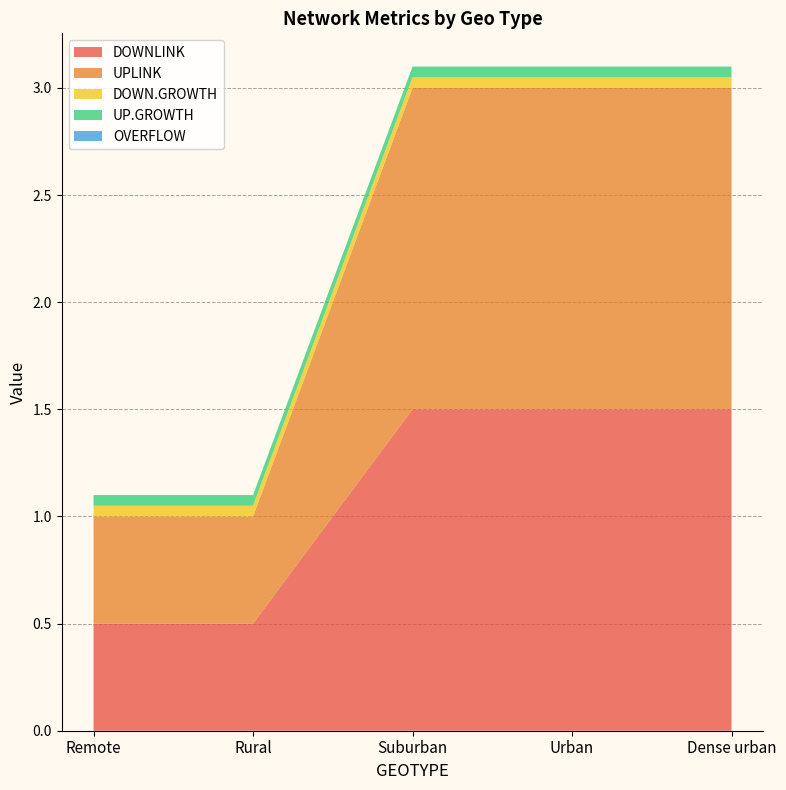

Reading right to left, what are all the values shown in this chart?

DOWNLINK: 1.5	1.5	1.5	0.5	0.5
UPLINK: 1.5	1.5	1.5	0.5	0.5
DOWN.GROWTH: 0.1	0.1	0.1	0.1	0.1
UP.GROWTH: 0.1	0.1	0.1	0.1	0.1
OVERFLOW: 0.0	0.0	0.0	0.0	0.0